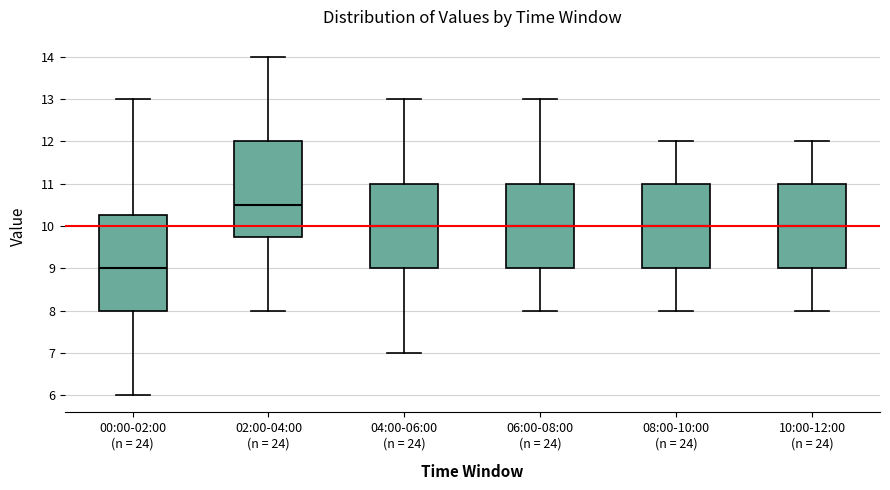

Reading left to right, transcribe this box plot: for each box, give where its median line is, the range the box spans, and where its two whiskers end, as read against the y-axis. The values are not printed on the chart, so give them approximately, as read against the axis.

00:00-02:00 (n = 24): median 9.0, box 8.0 to 10.3, whiskers 6.0 to 13.0
02:00-04:00 (n = 24): median 10.5, box 9.8 to 12.0, whiskers 8.0 to 14.0
04:00-06:00 (n = 24): median 10.0, box 9.0 to 11.0, whiskers 7.0 to 13.0
06:00-08:00 (n = 24): median 10.0, box 9.0 to 11.0, whiskers 8.0 to 13.0
08:00-10:00 (n = 24): median 10.0, box 9.0 to 11.0, whiskers 8.0 to 12.0
10:00-12:00 (n = 24): median 10.0, box 9.0 to 11.0, whiskers 8.0 to 12.0